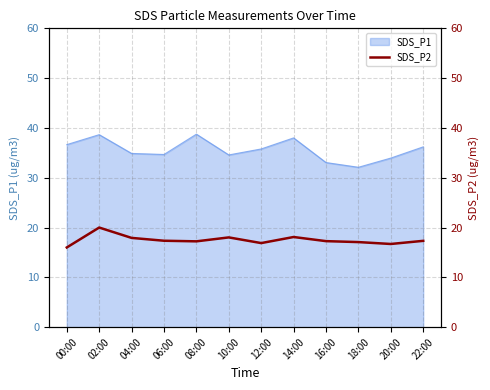

What is the label of the 4th point from the left?

06:00